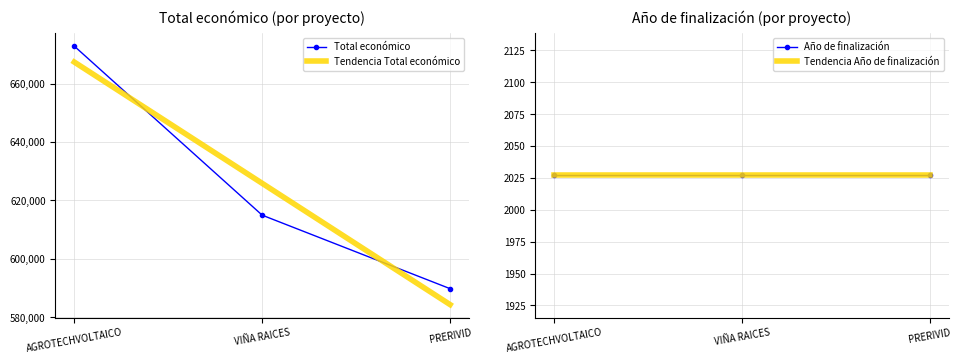

What is the difference between the second highest and minimum values?

25176